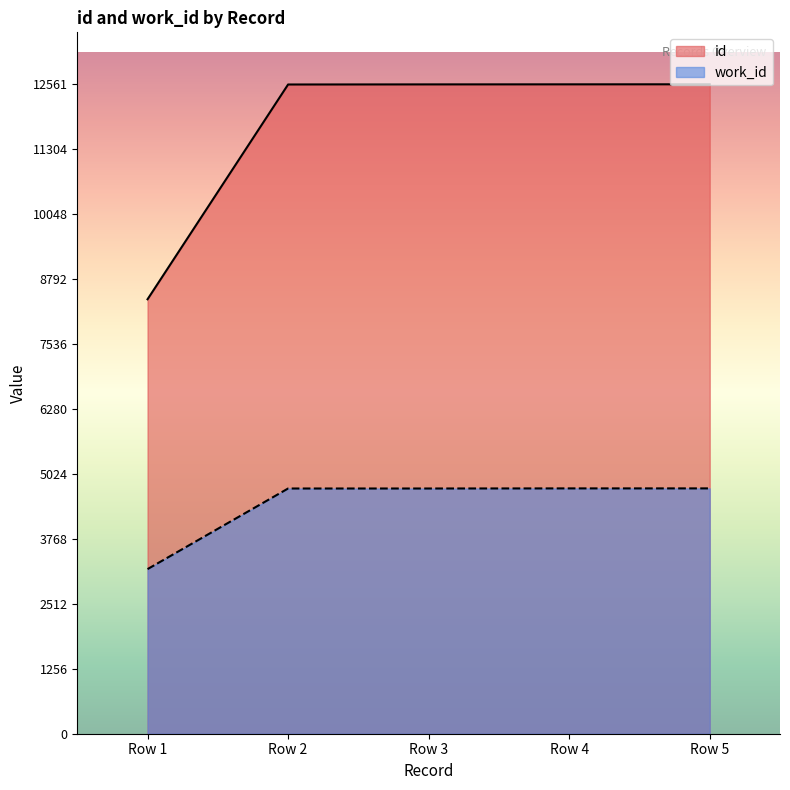

Between Row 1 and Row 4, which series saw the biggest shift?

id